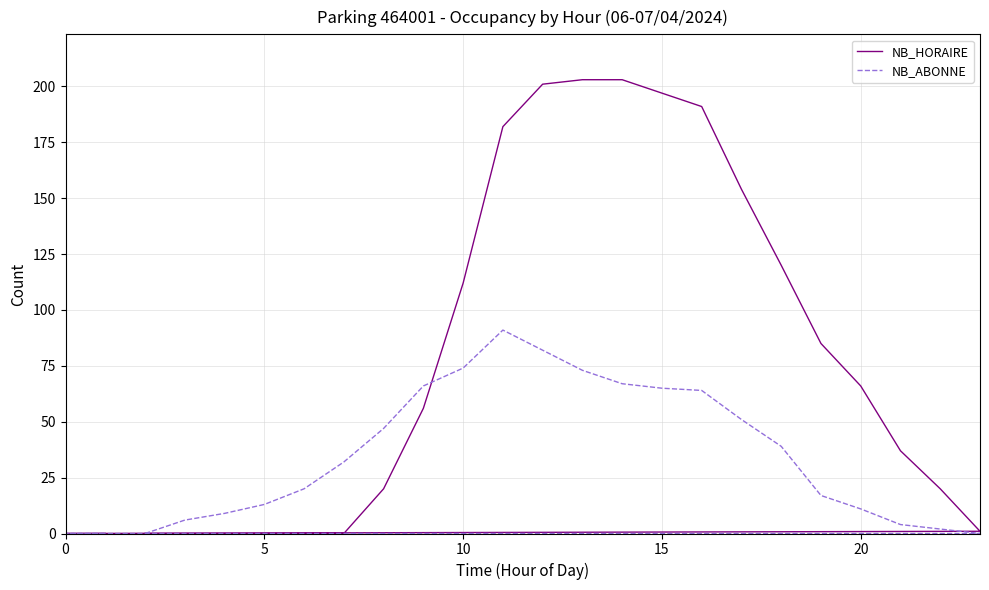

How many data points in NB_HORAIRE are above 56?

11